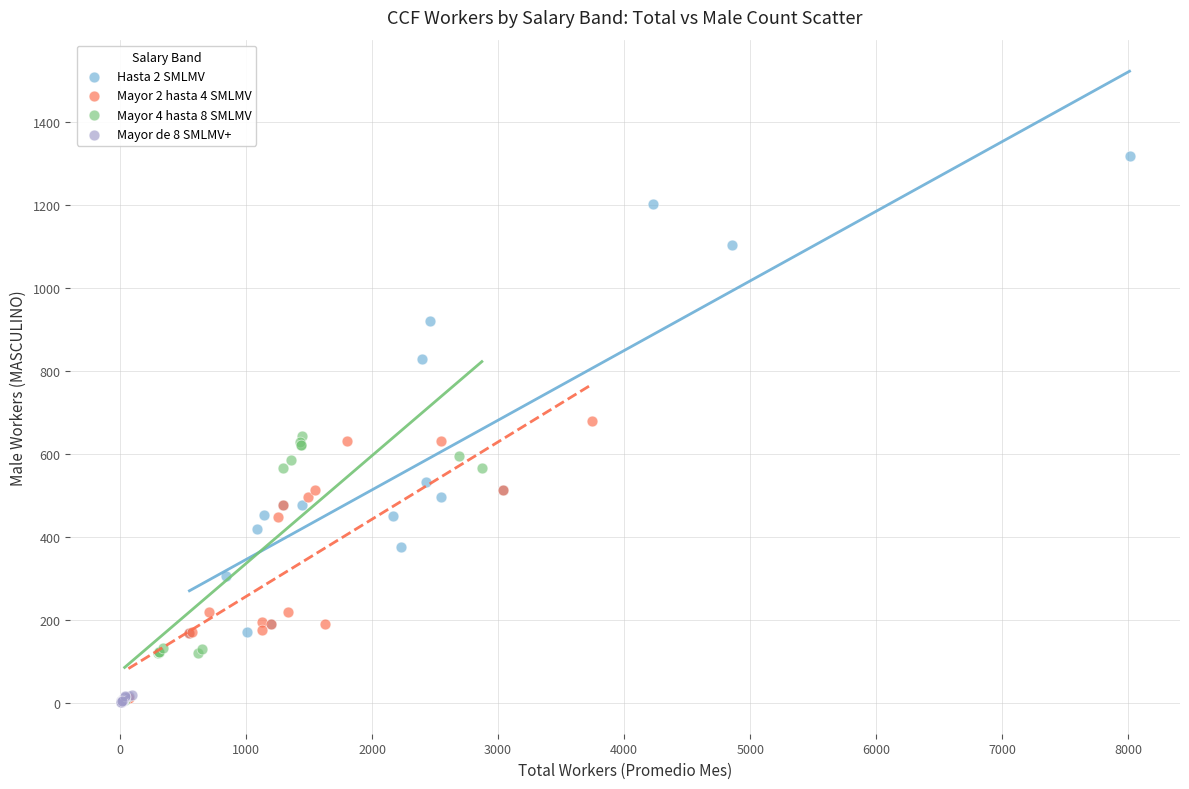

Which series has the largest Y range (max minus min)?

Hasta 2 SMLMV